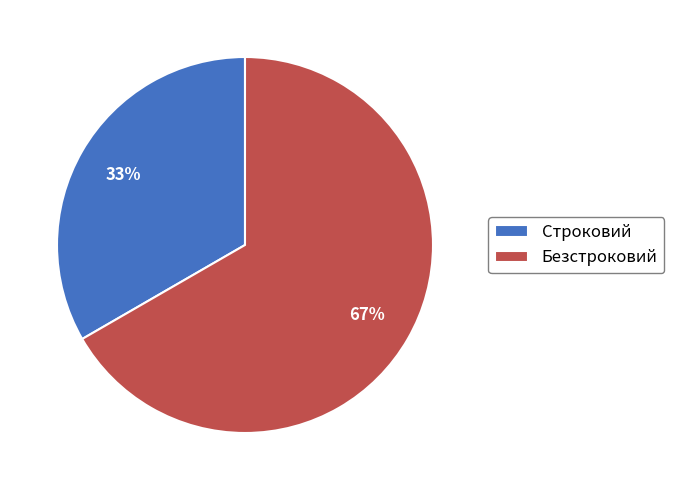

To the nearest percent, what percentage of the pie is Безстроковий?

67%